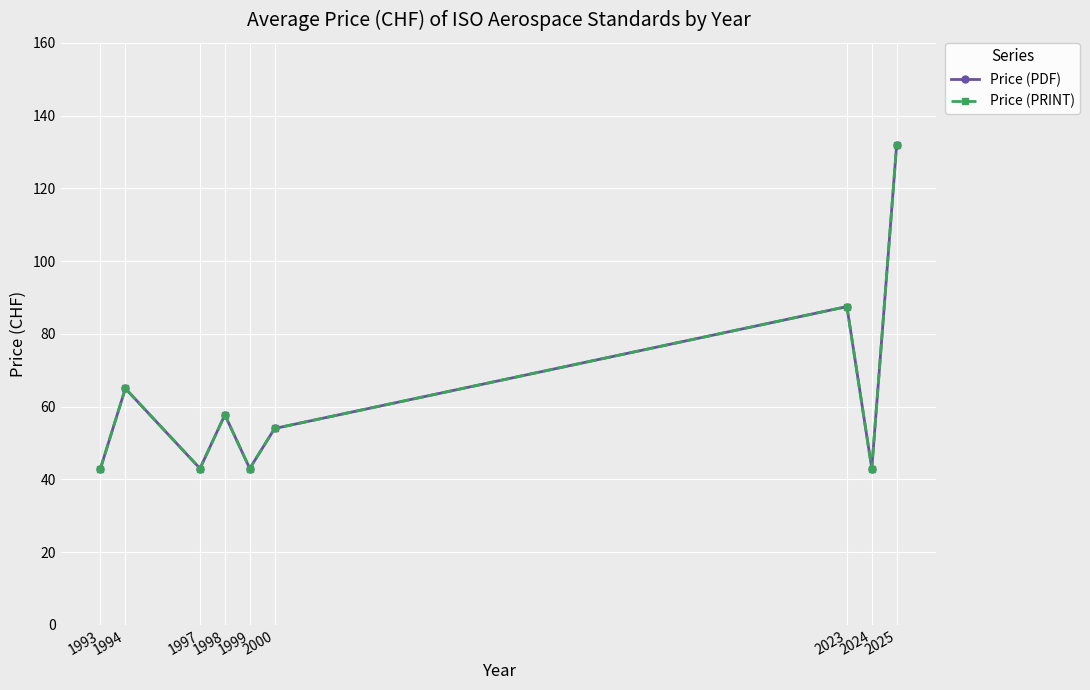

Is this an area chart (filled region under the line)?

No